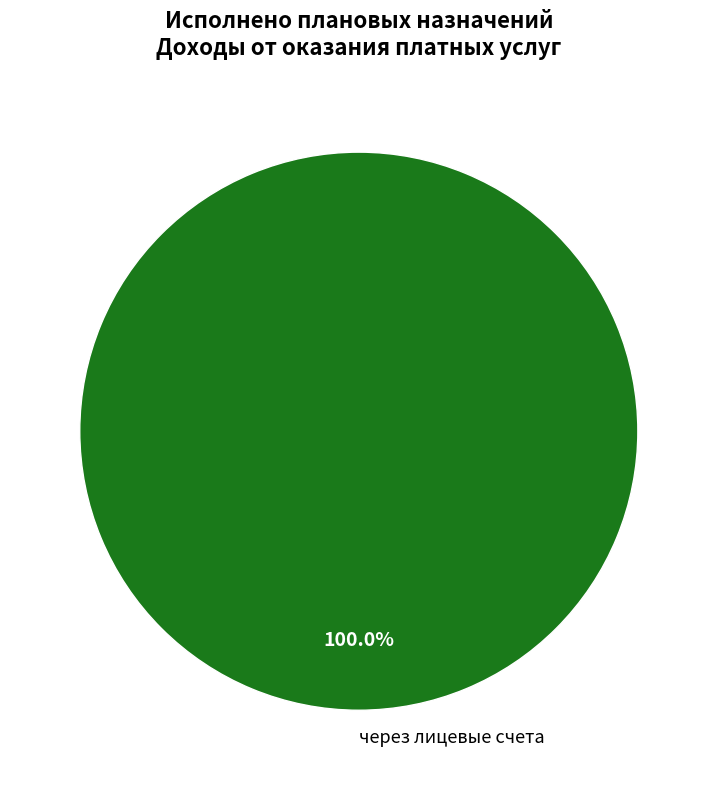

What is the majority slice?

через лицевые счета